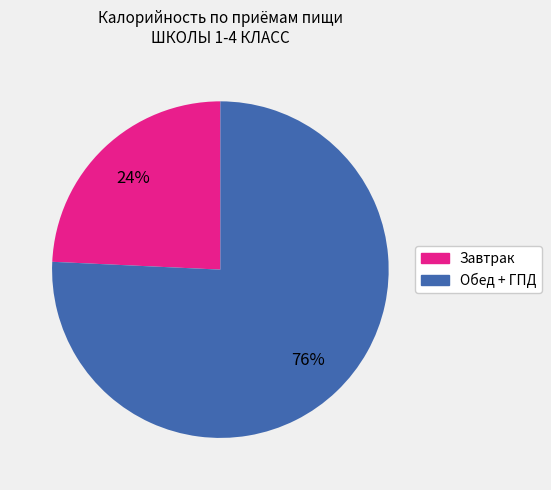

Is there a majority slice in this chart?

Yes